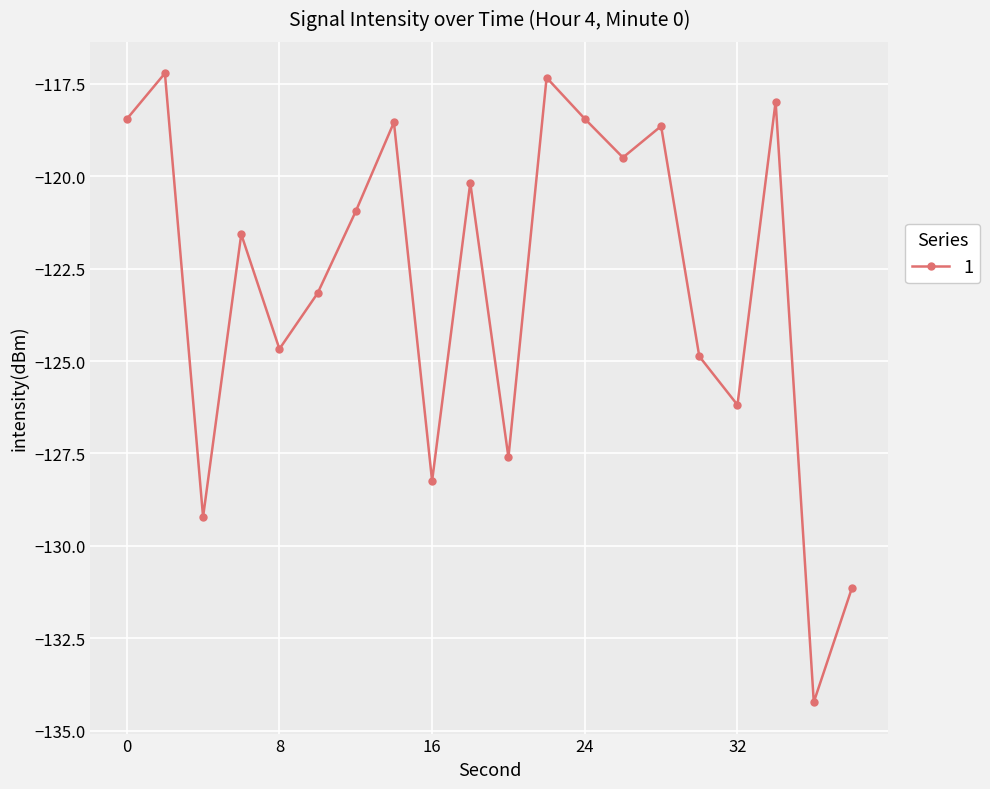

Count the number of data series in this chart.

1